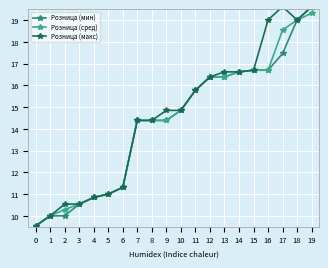

What is the maximum value shown in the chart?

19.6